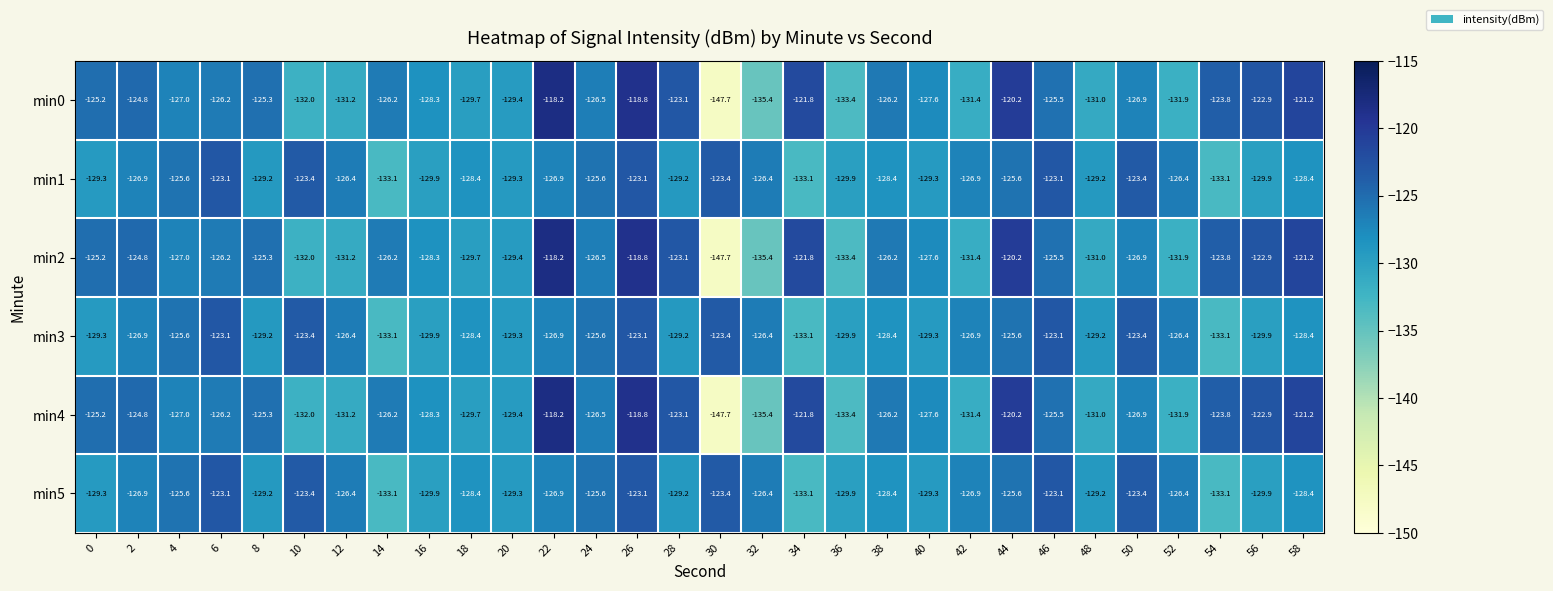

What is the sum of the min0 values at 58 and 4?

-248.2